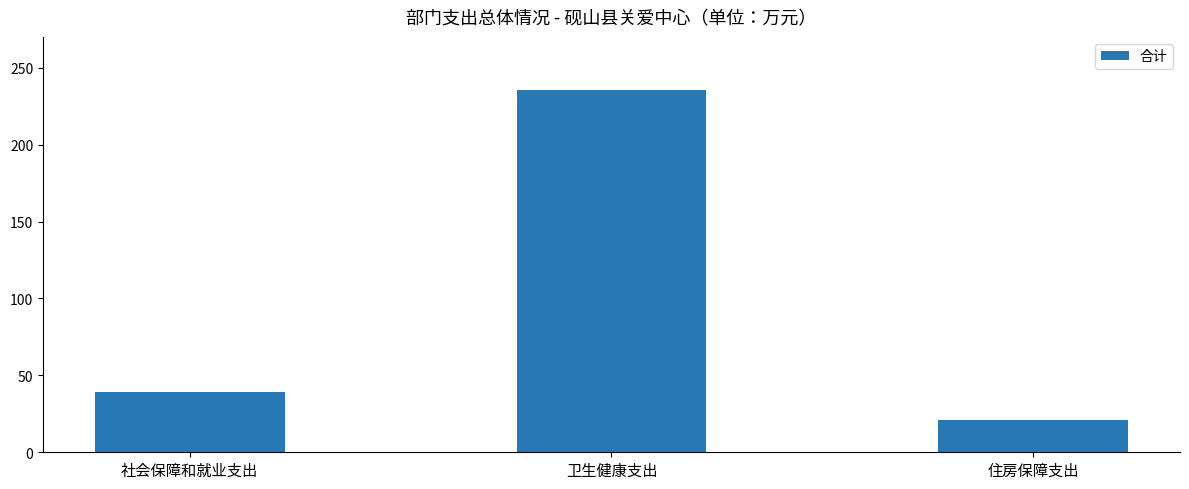

Between 卫生健康支出 and 社会保障和就业支出, which is larger?

卫生健康支出